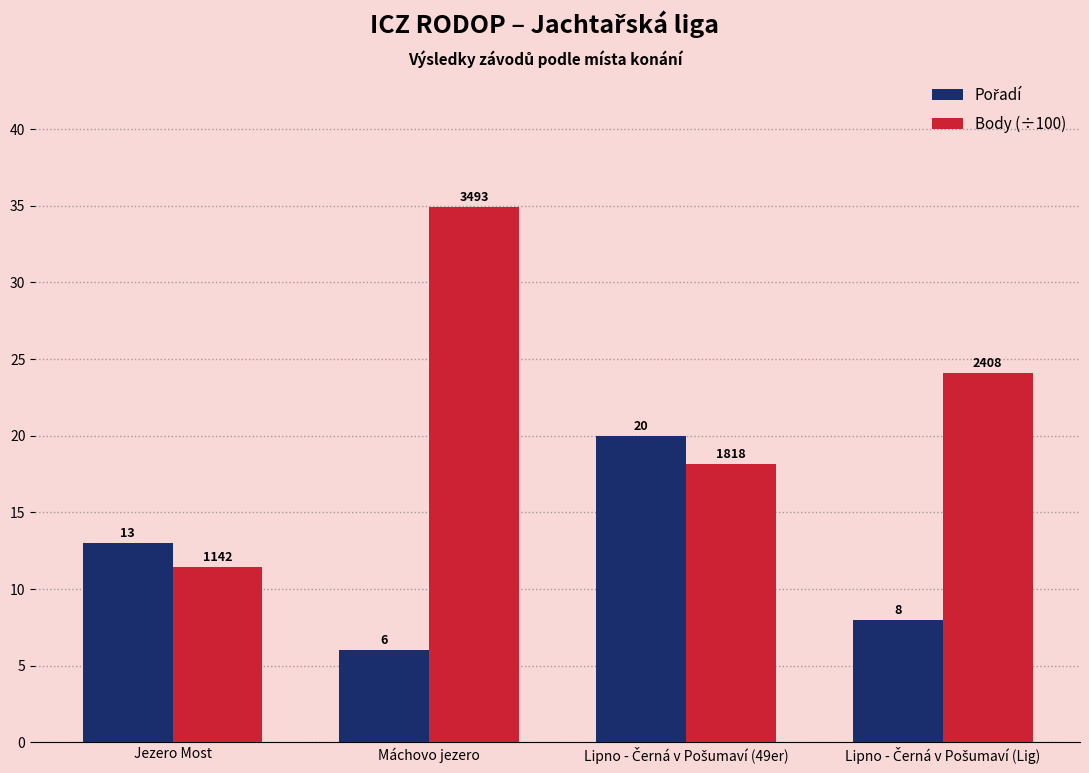

What is the label of the 1st bar from the left?

Jezero Most